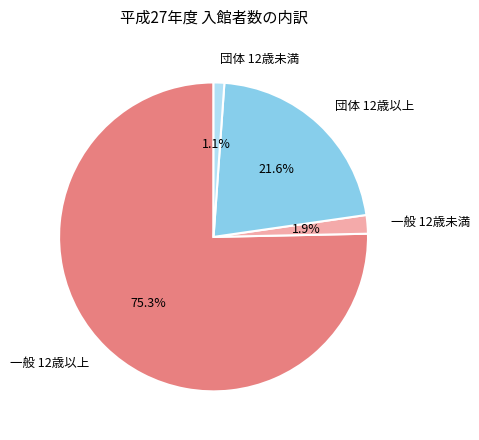

Rank the categories by value from highest to lowest.

一般 12歳以上, 団体 12歳以上, 一般 12歳未満, 団体 12歳未満